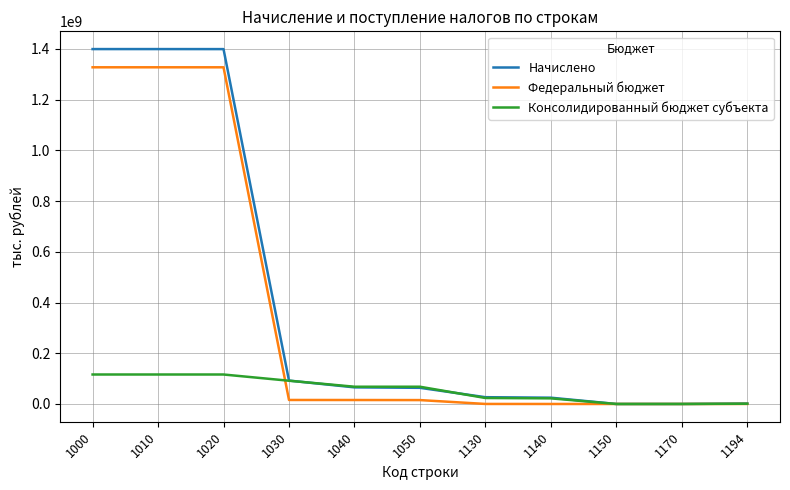

List the series in order of their peak value, highest first.

Начислено, Федеральный бюджет, Консолидированный бюджет субъекта